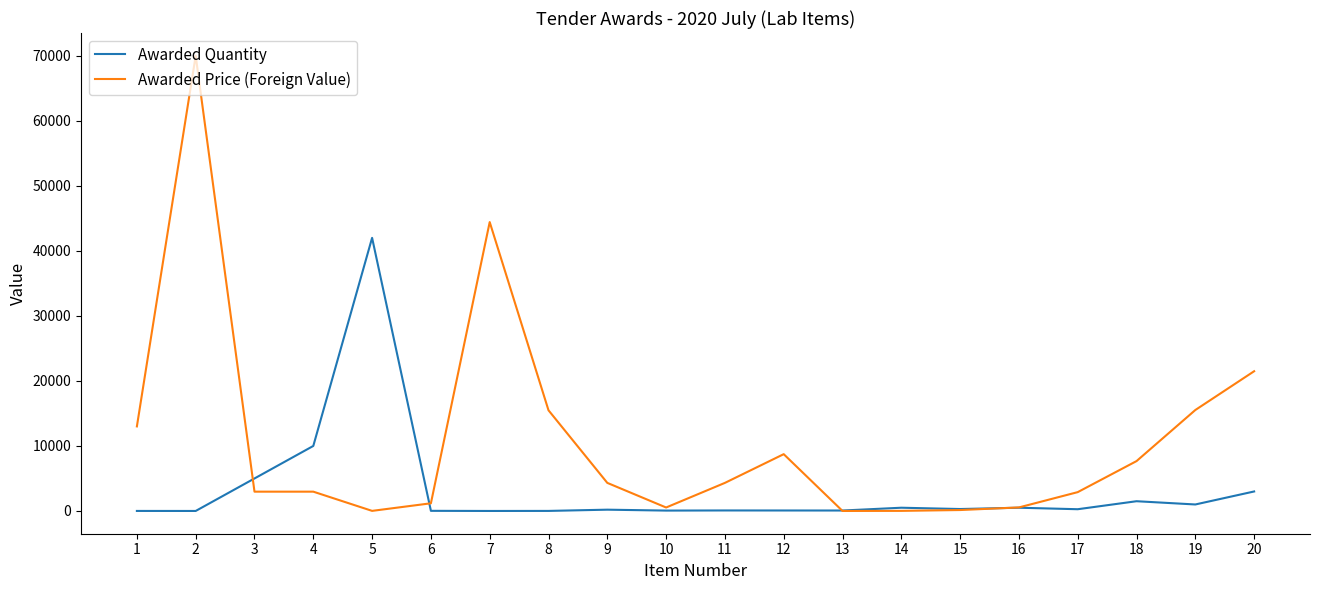

True or false: Awarded Quantity has more than 2 points higher than both neighbors.

True